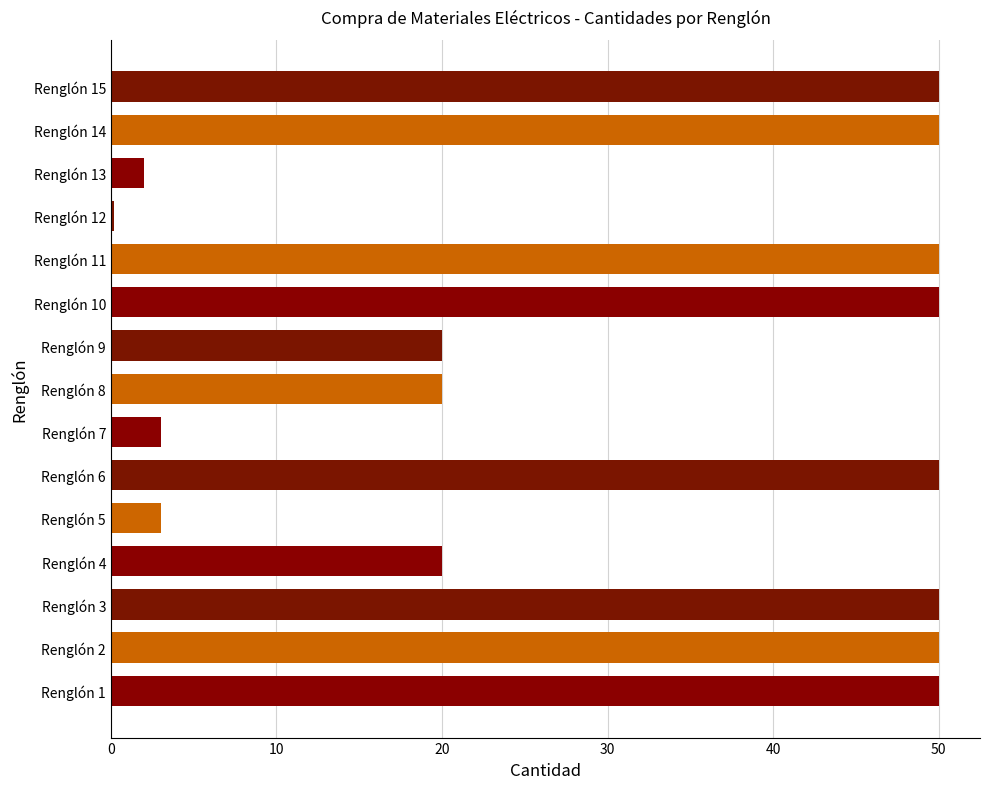

At which category does the chart reach its minimum across all series?

Renglón 12